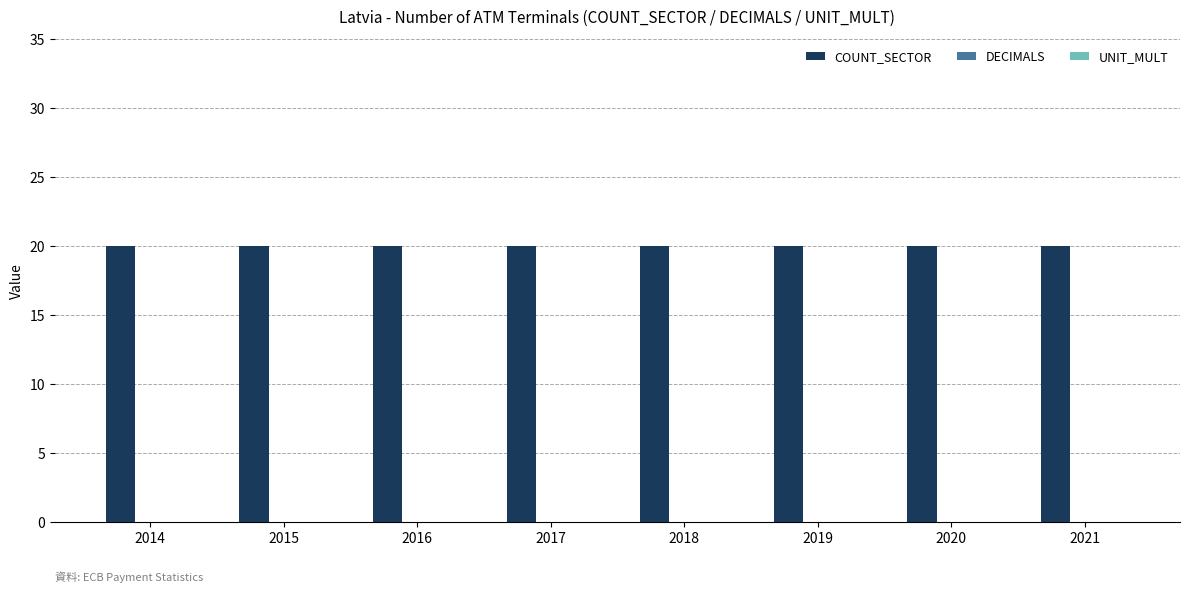

Reading left to right, extract all data points from this chart.

COUNT_SECTOR: 20	20	20	20	20	20	20	20
DECIMALS: 0	0	0	0	0	0	0	0
UNIT_MULT: 0	0	0	0	0	0	0	0